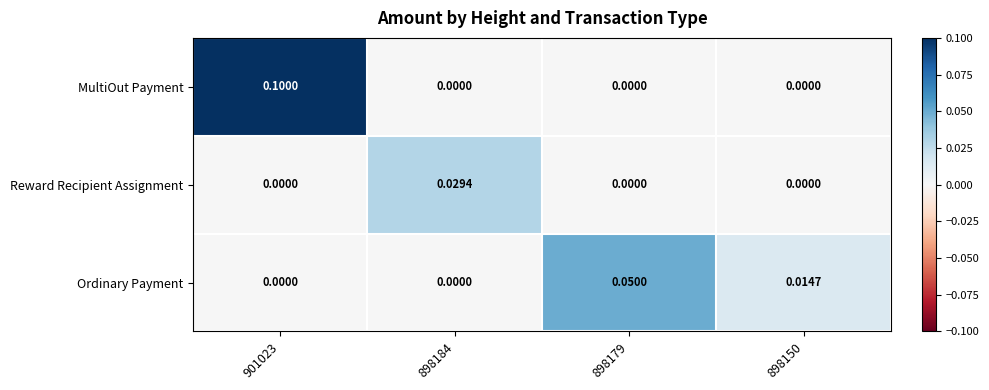

Which series changed the most between 901023 and 898150?

MultiOut Payment